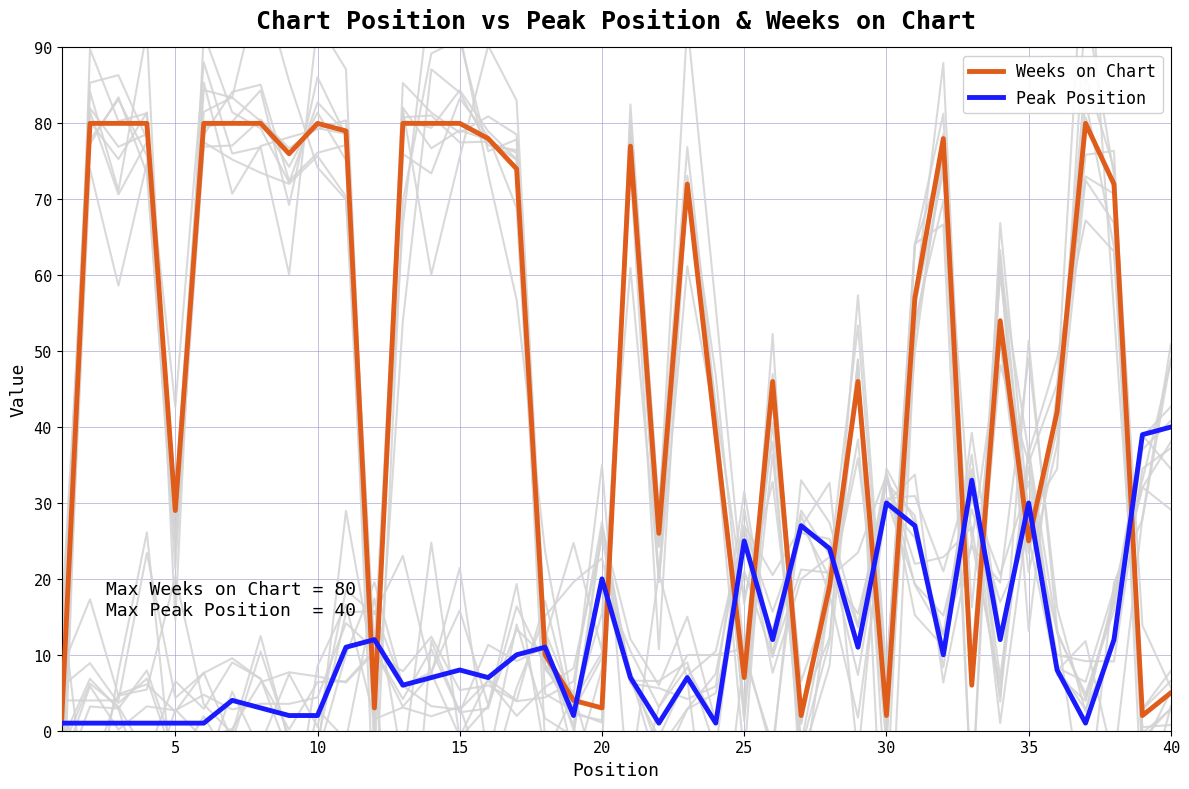

True or false: Peak Position has a value of 52 at 35.

False